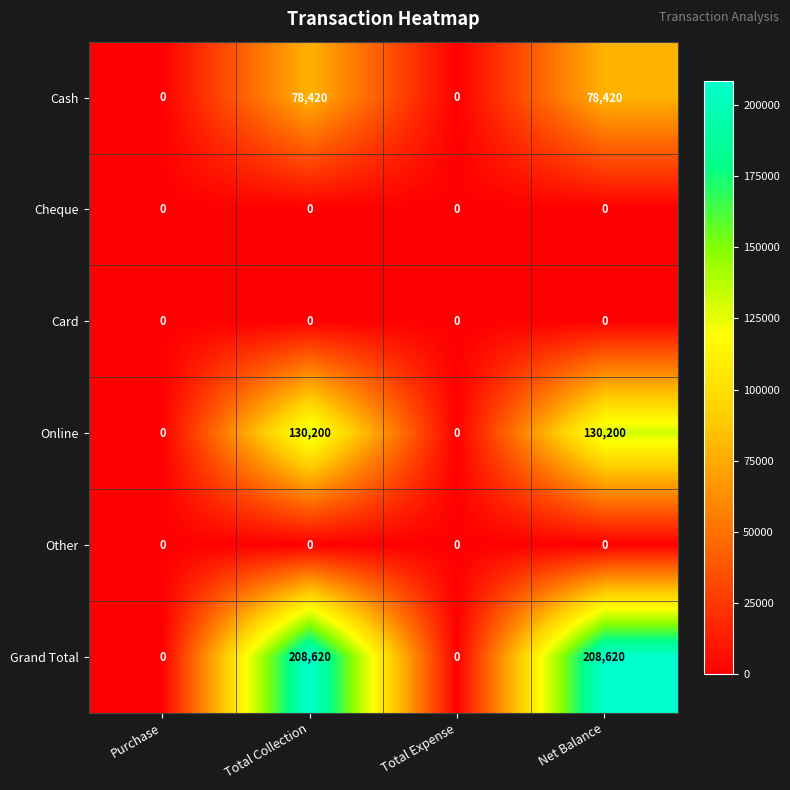

What is the total value across all series at Net Balance?

417240